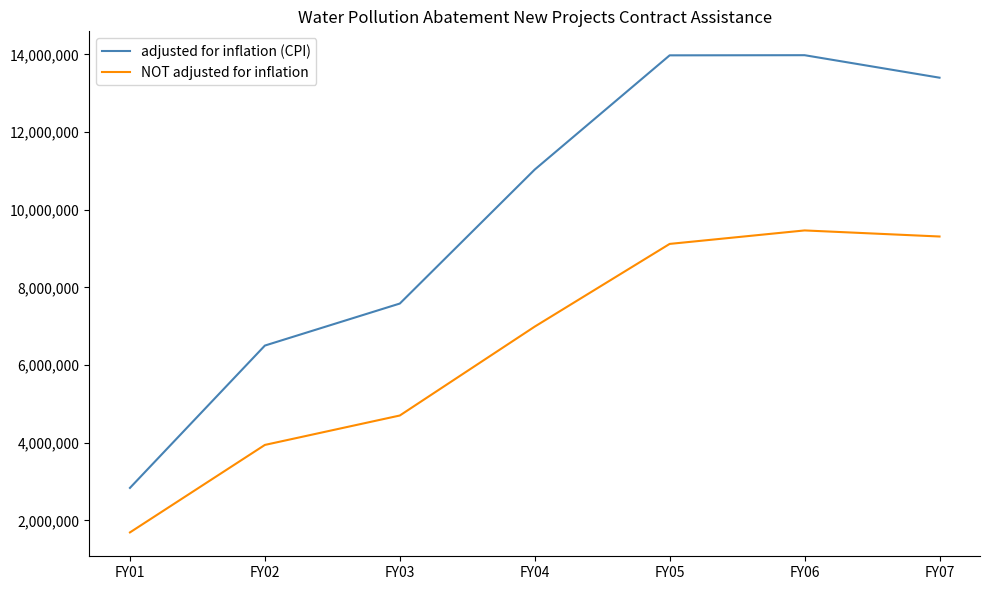

True or false: NOT adjusted for inflation and adjusted for inflation (CPI) intersect in this chart.

False